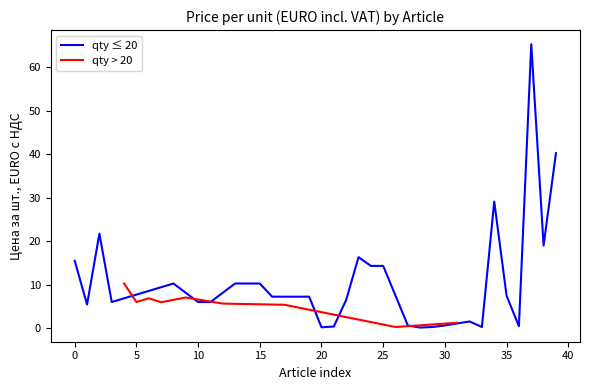

Reading right to left, transcribe all the data shown in this chart.

40.2	19.0	65.3	0.4	7.4	29.1	0.2	1.5	1.2	0.6	0.2	0.1	0.6	0.2	14.3	14.3	16.3	6.5	0.4	0.2	7.2	7.2	5.4	7.2	10.2	10.2	10.2	5.6	6.0	6.0	7.0	10.2	6.0	6.8	6.0	10.2	6.0	21.7	5.4	15.5